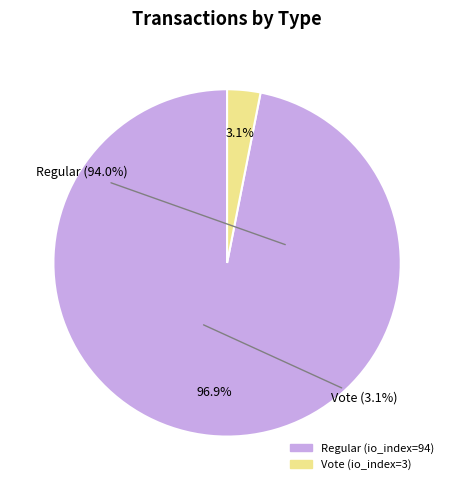

Which category has the biggest portion of the pie?

Regular (io_index=94)